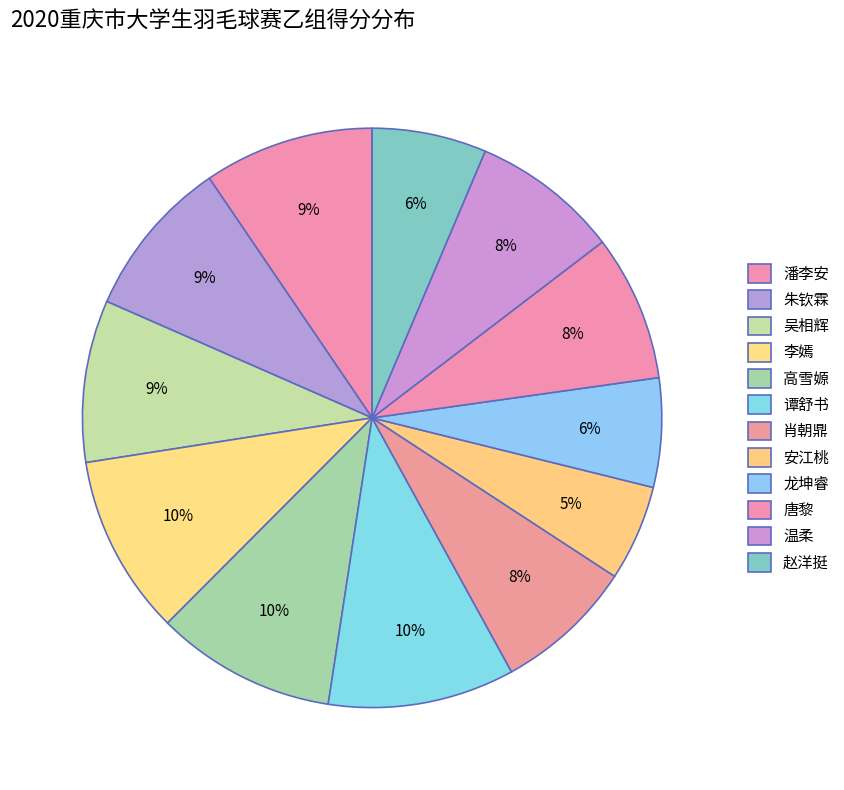

True or false: 温柔 accounts for 1% of the total.

False